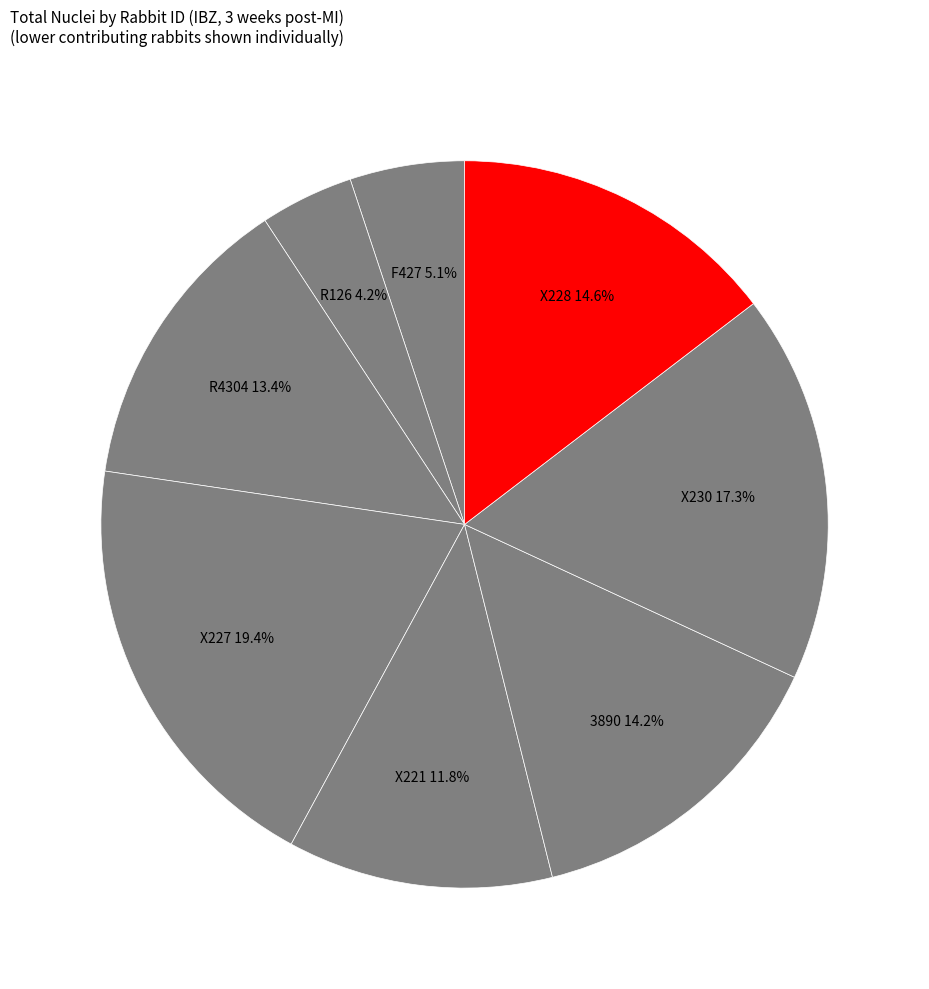

Does X230 account for over 50% of the chart?

No